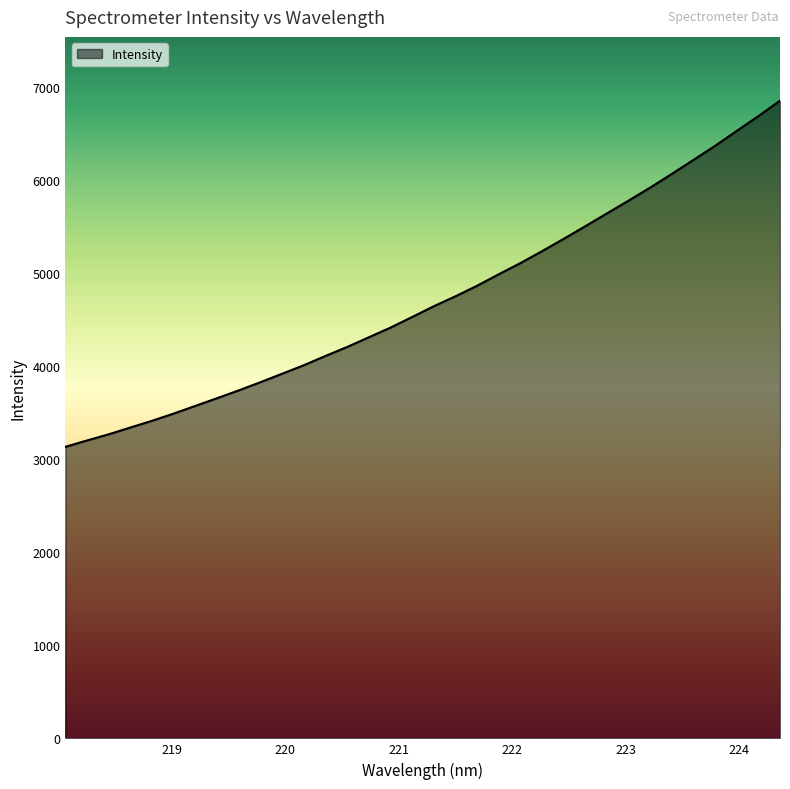

What is the minimum value shown in the chart?

3133.5